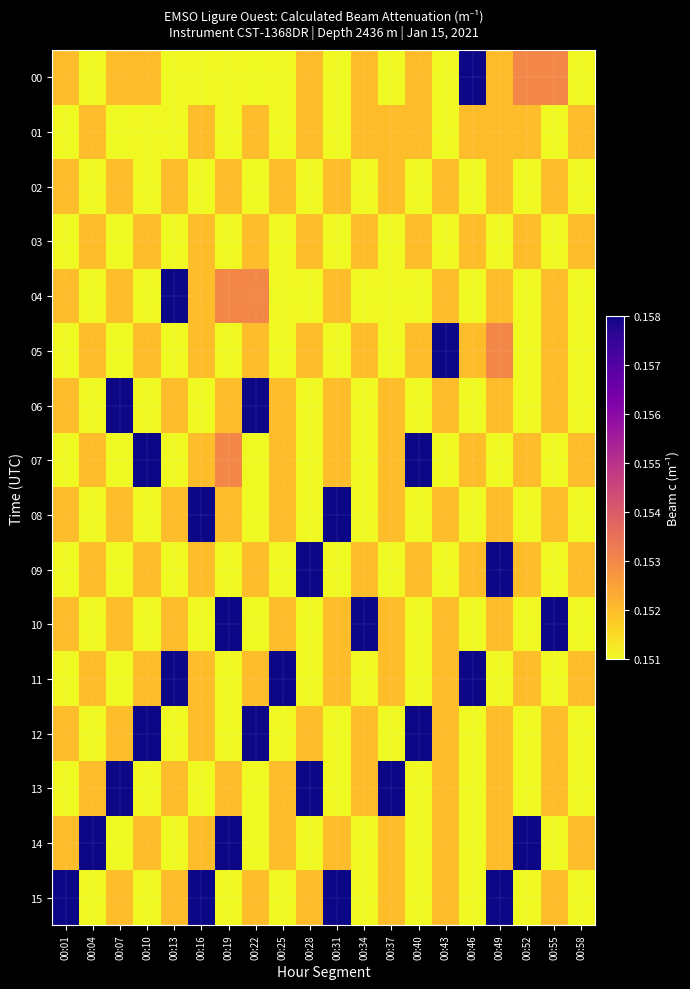

Which has a higher value, 00:37 or 00:49?

00:49